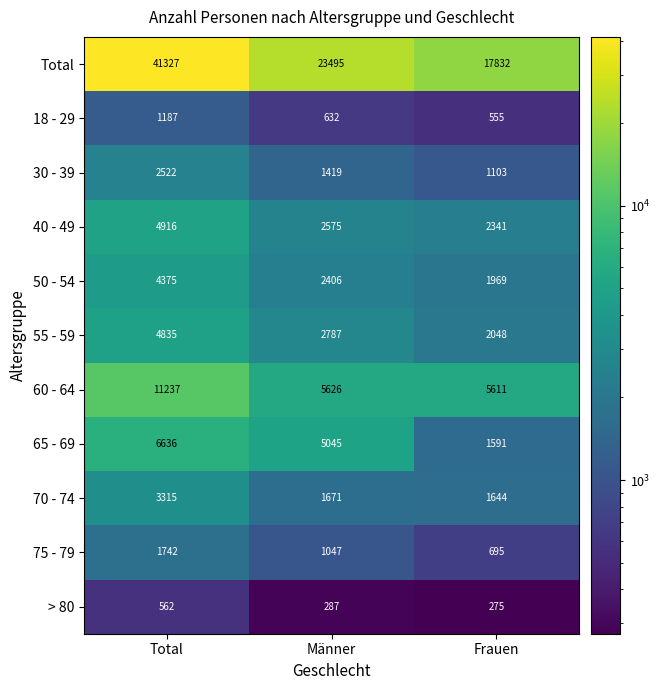

What is the sum of all 50 - 54 values?

8750